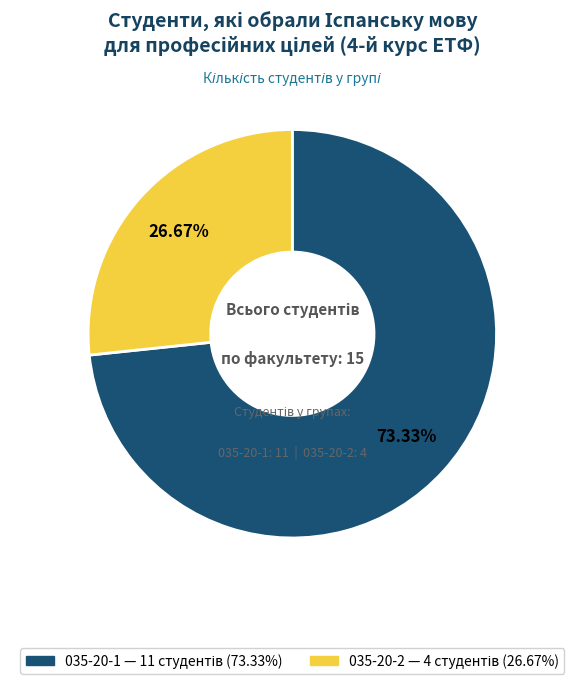

The 035-20-1 slice represents 86% of the pie. True or false?

False